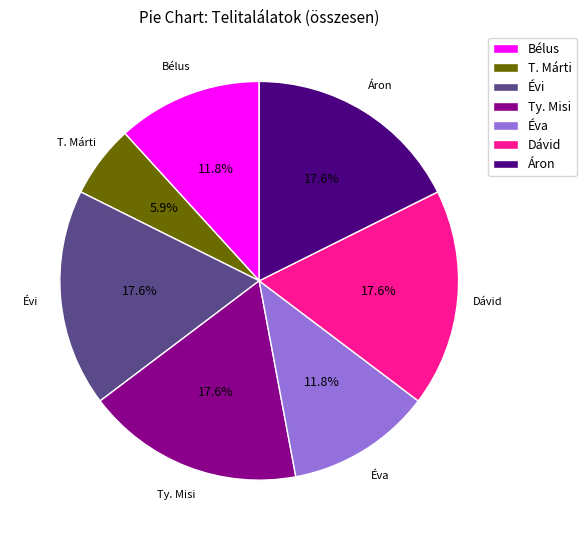

True or false: Áron accounts for 5% of the total.

False